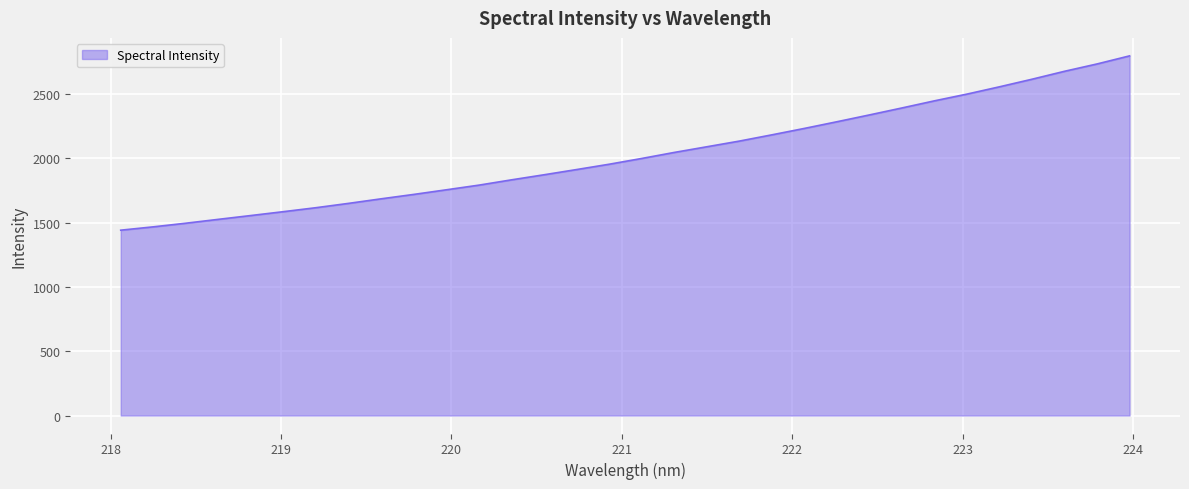

Does the chart display data point markers on the line(s)?

No